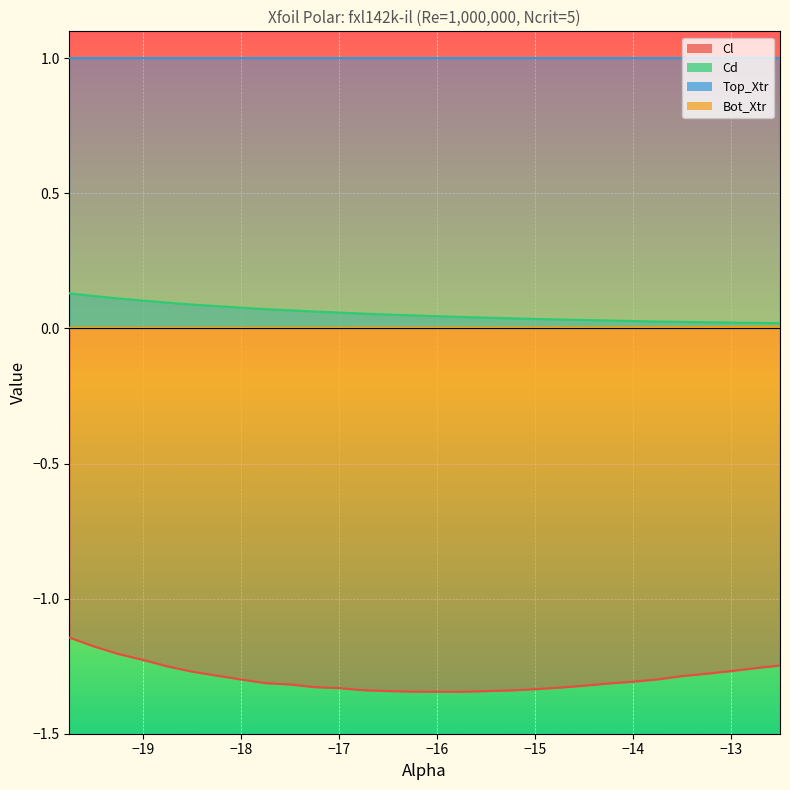

What is the value of the Cl point at the 26th from the left?

-1.3